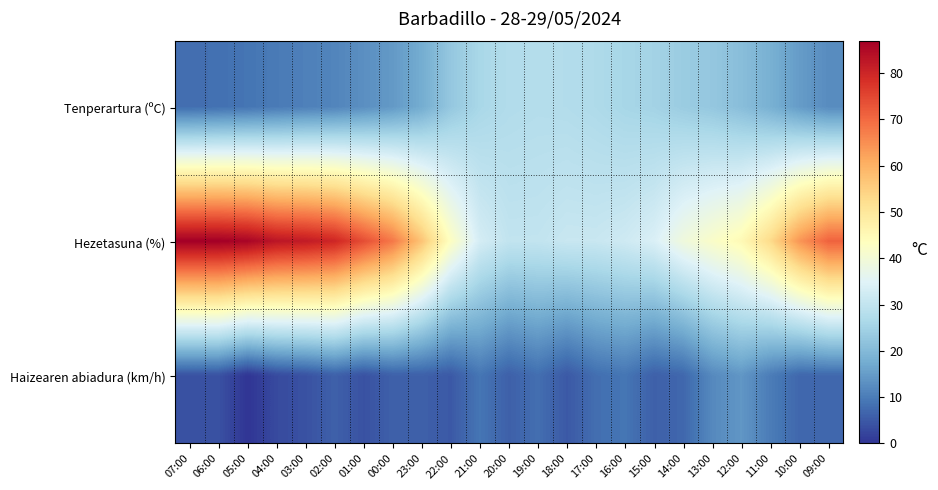

Rank the series at 05:00 from lowest to highest value.

Haizearen abiadura (km/h), Tenperartura (ºC), Hezetasuna (%)